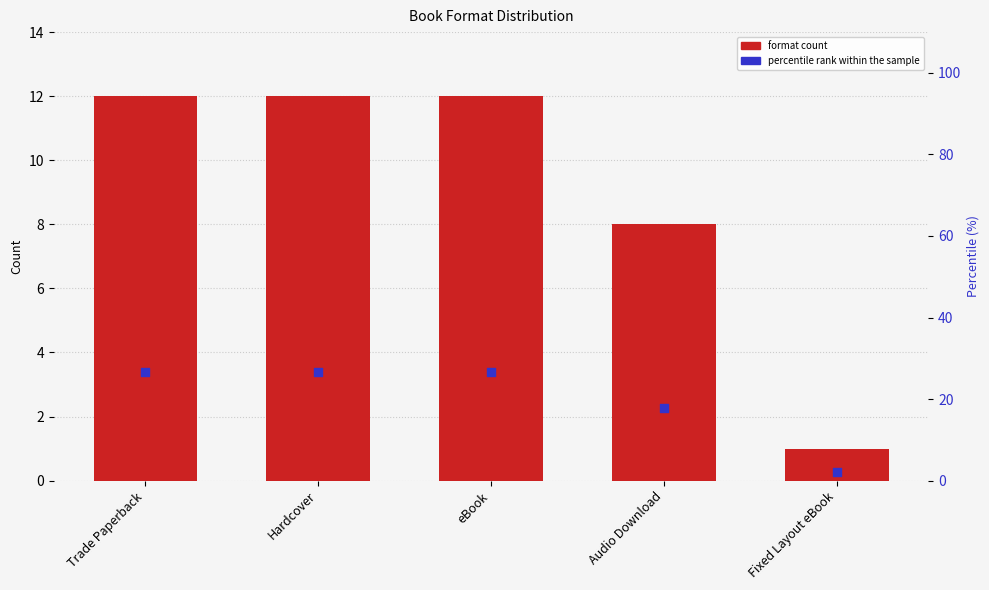

Is the value of percentile rank within the sample at Trade Paperback greater than the value of format count at eBook?

Yes